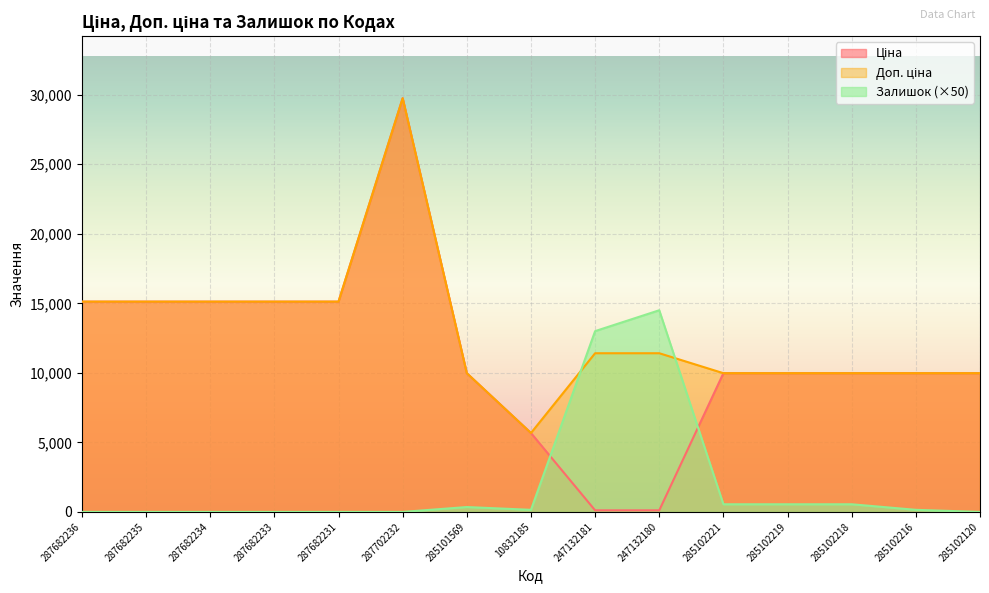

How many times do Залишок and Доп. ціна cross each other?

2